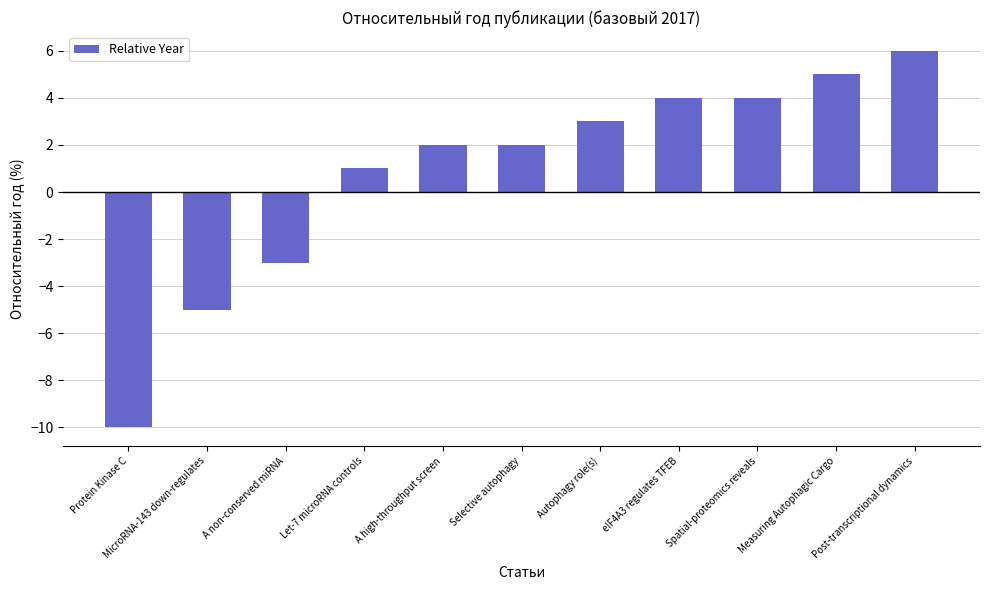

Count the number of data series in this chart.

1